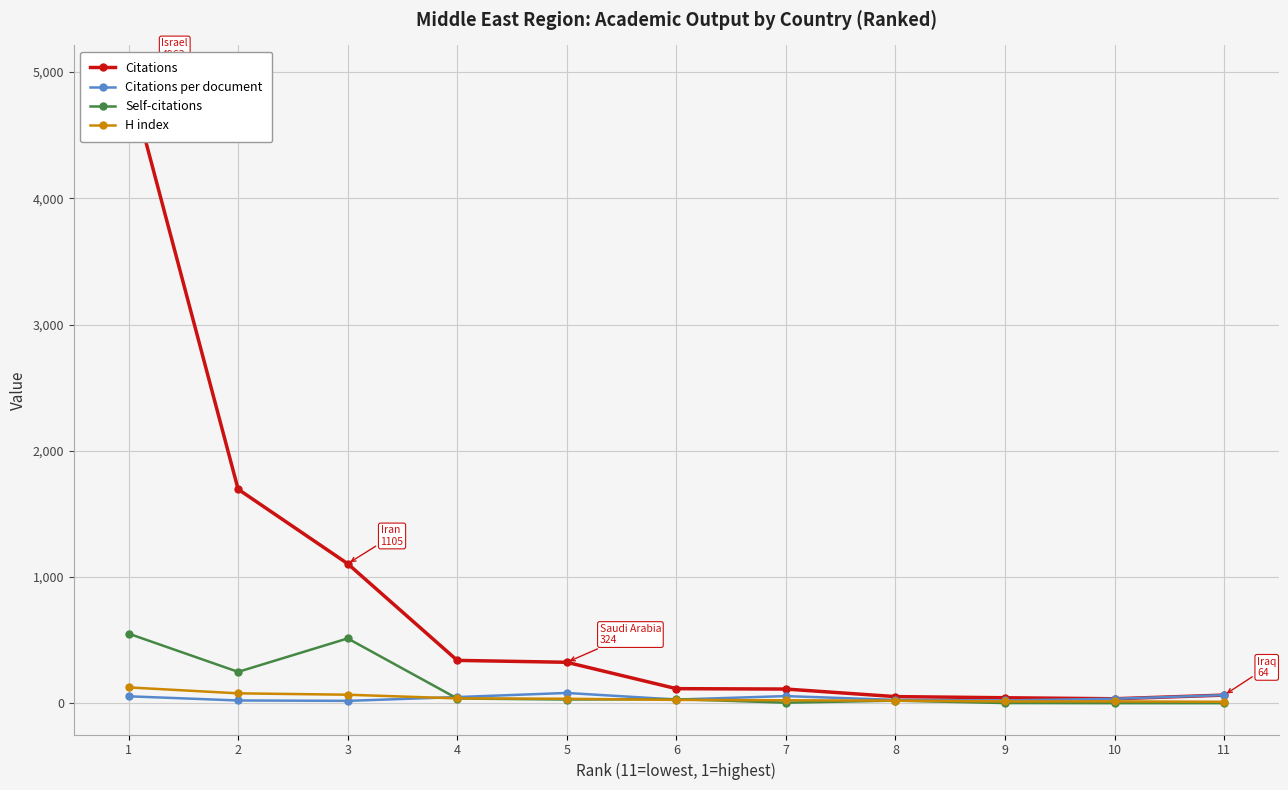

How many values in Self-citations are above zero?

9